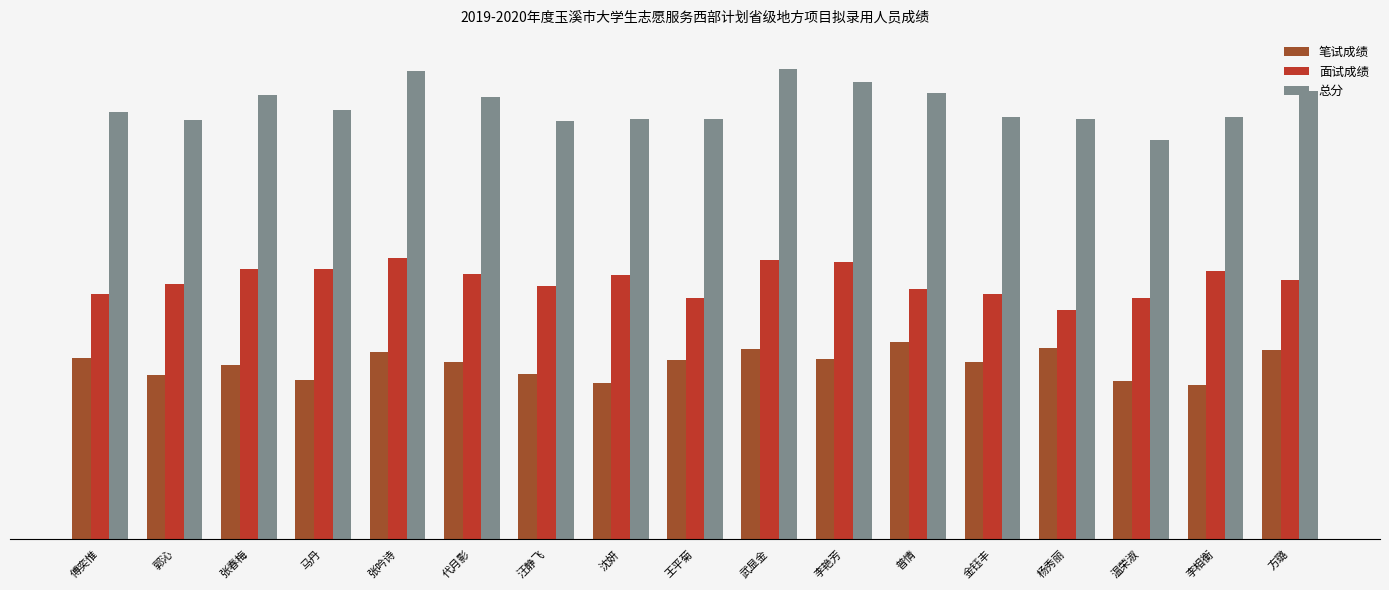

Which series has the largest total across all categories?

总分